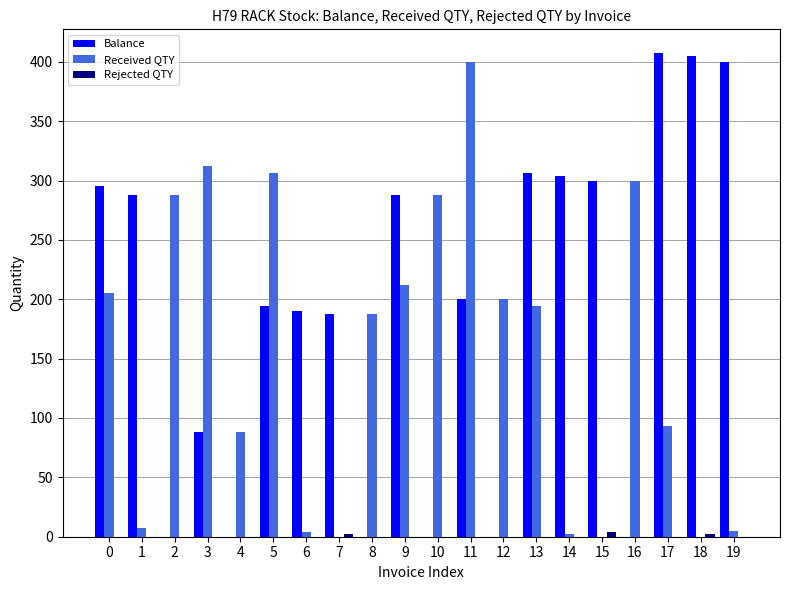

Which series has the largest total across all categories?

Balance